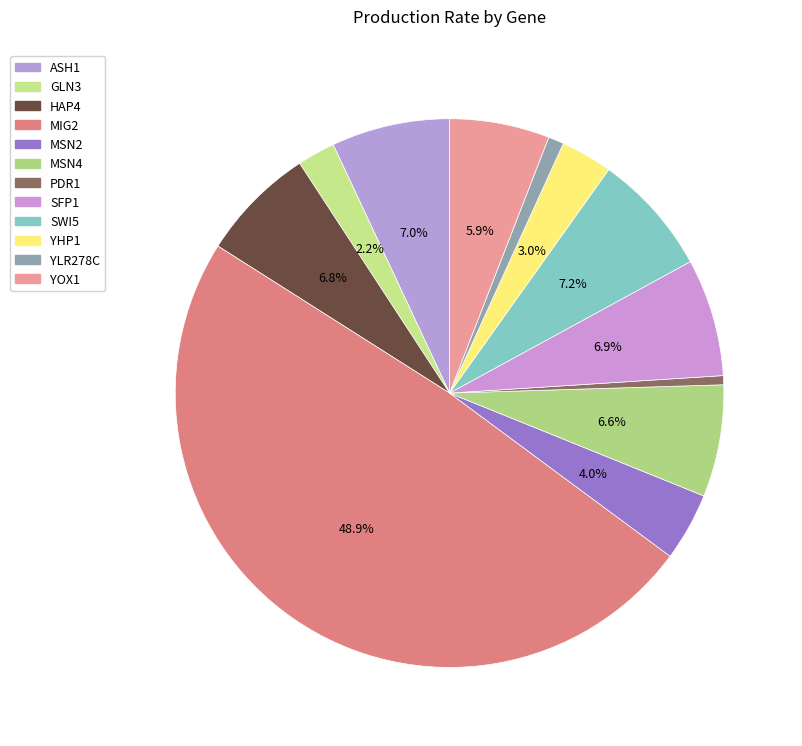

What is the total percentage of PDR1 and MSN4?

7.1%